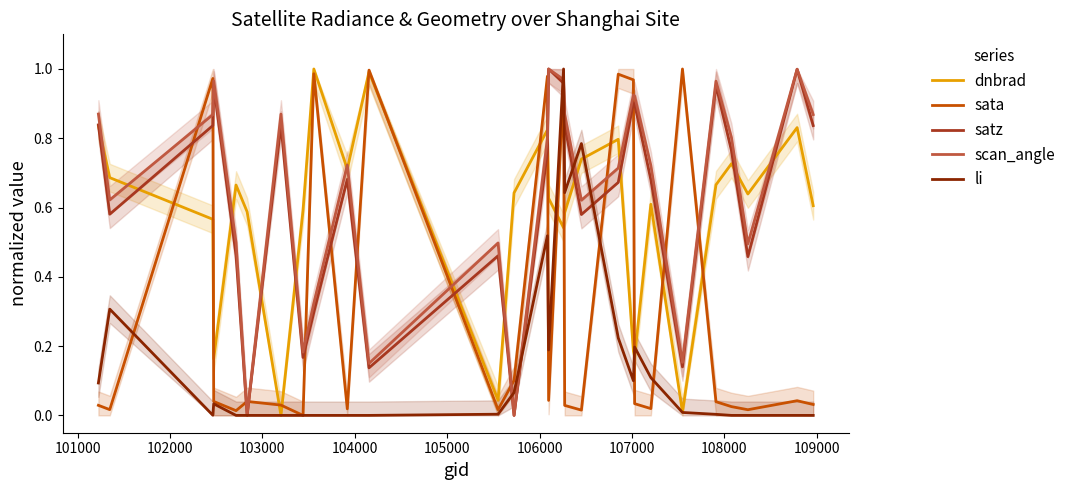

What is the difference between the second highest and second lowest values in the dnbrad series?

1.0